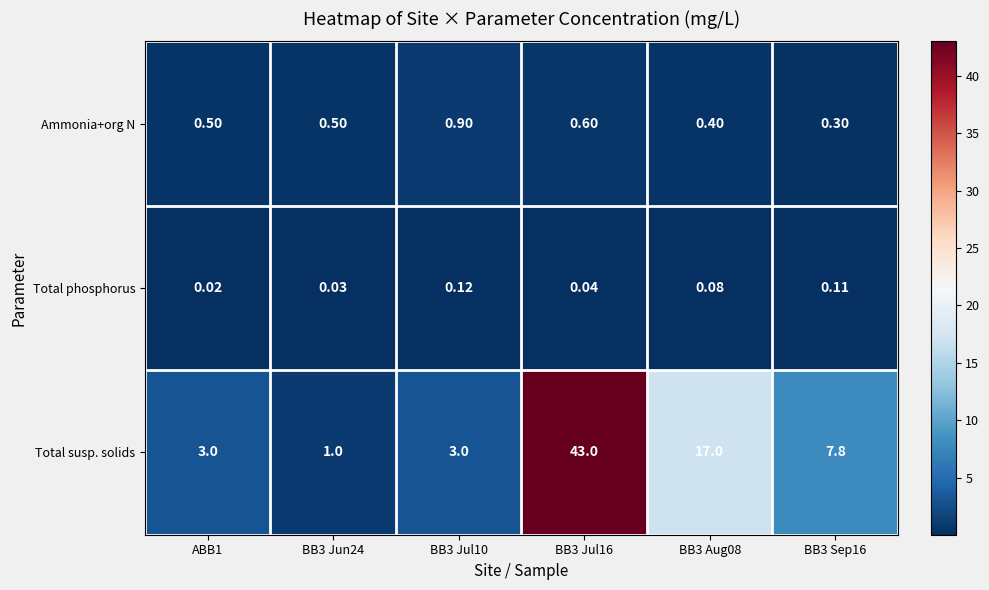

At BB3 Jul10, list the series in order from largest to smallest.

Total susp. solids, Ammonia+org N, Total phosphorus